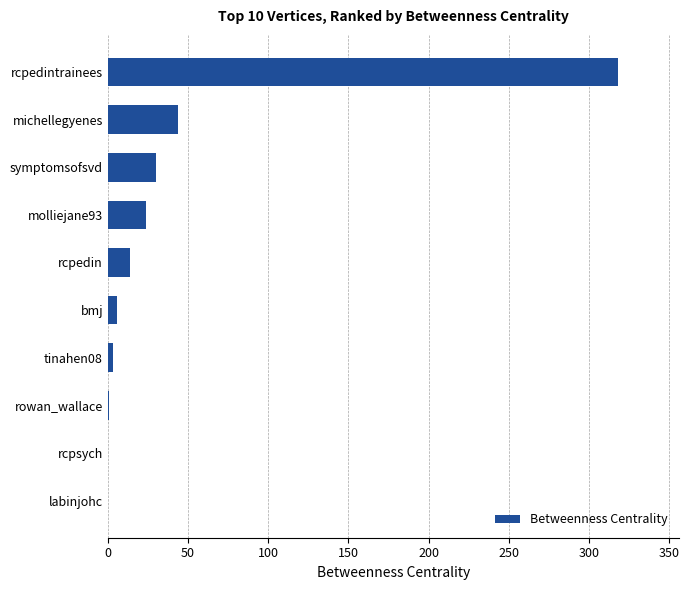

What is the sum of all values?

440